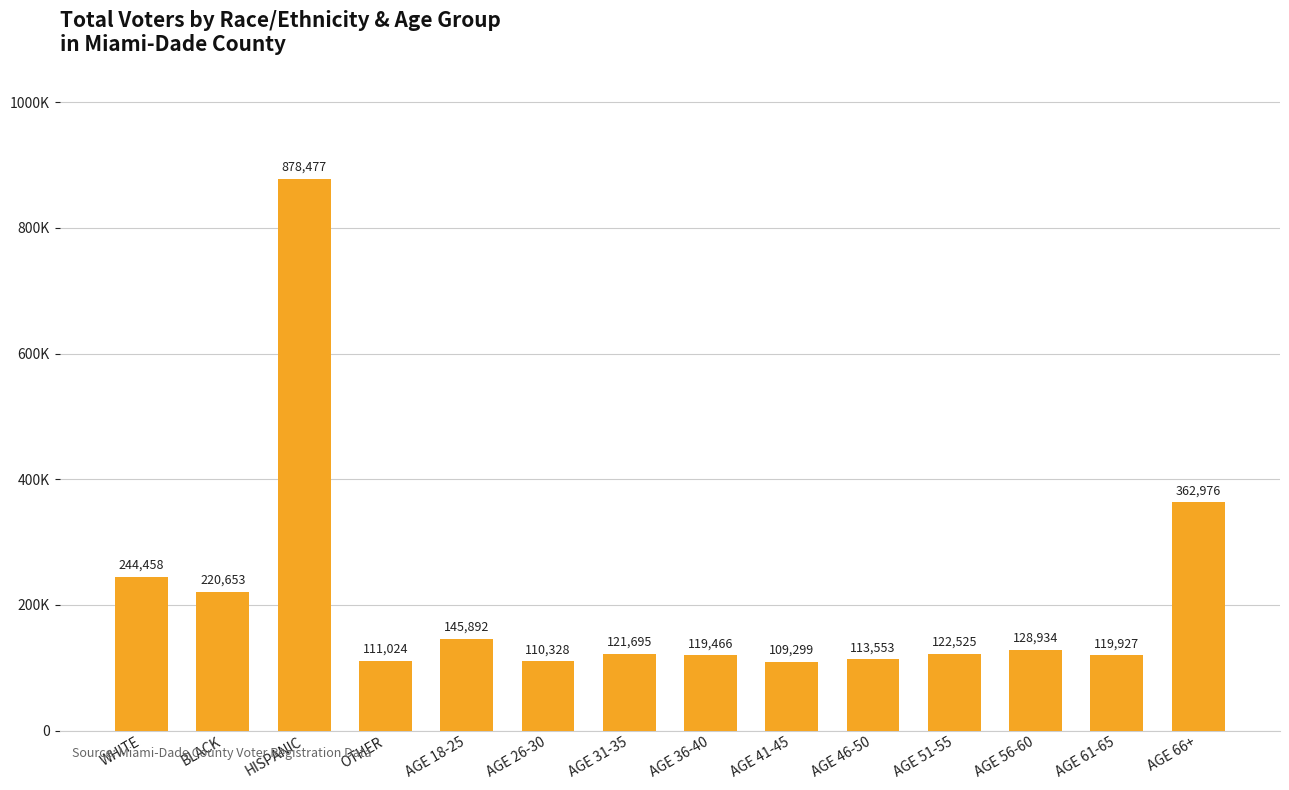

What is the label of the 12th bar from the right?

HISPANIC